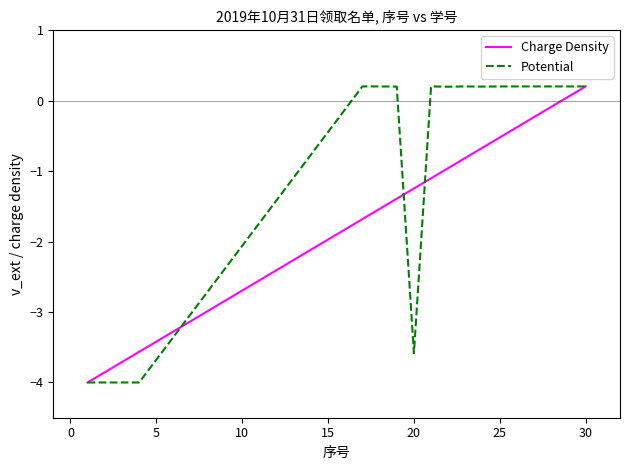

What is the smallest value displayed?

-4.0